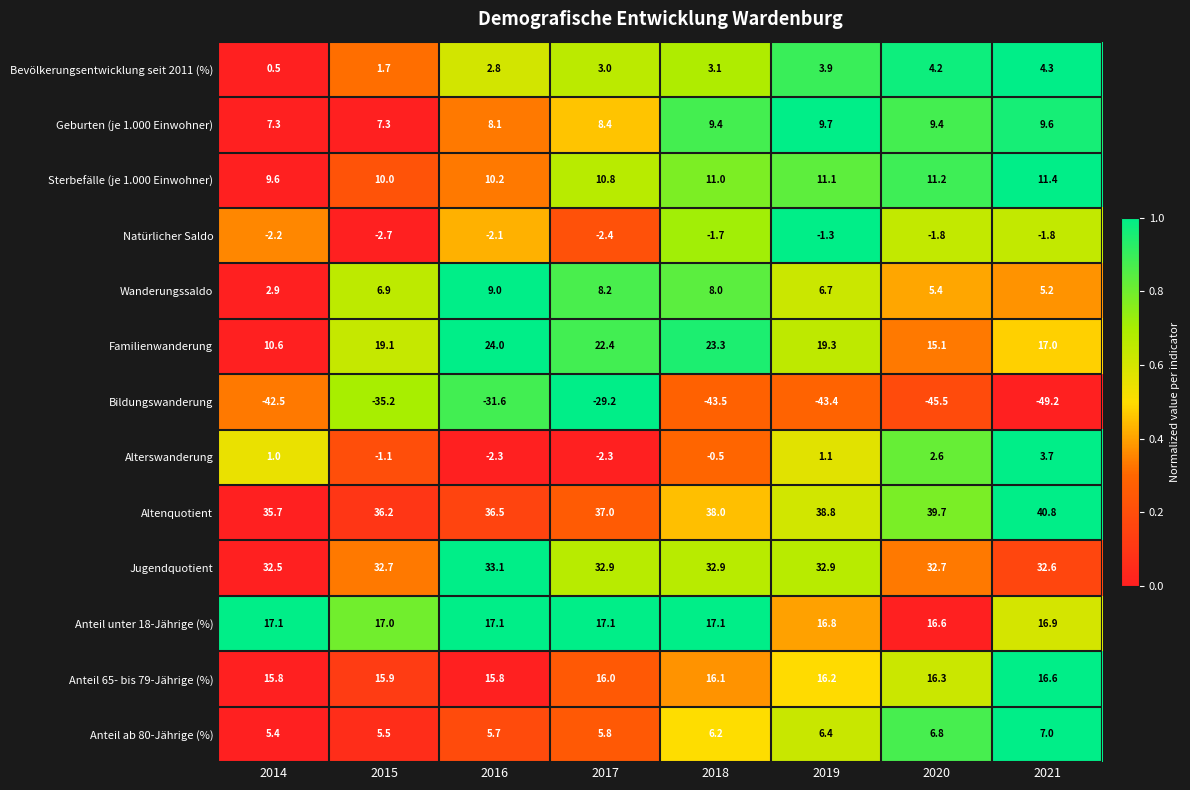

What is the sum of all Jugendquotient values?

262.3